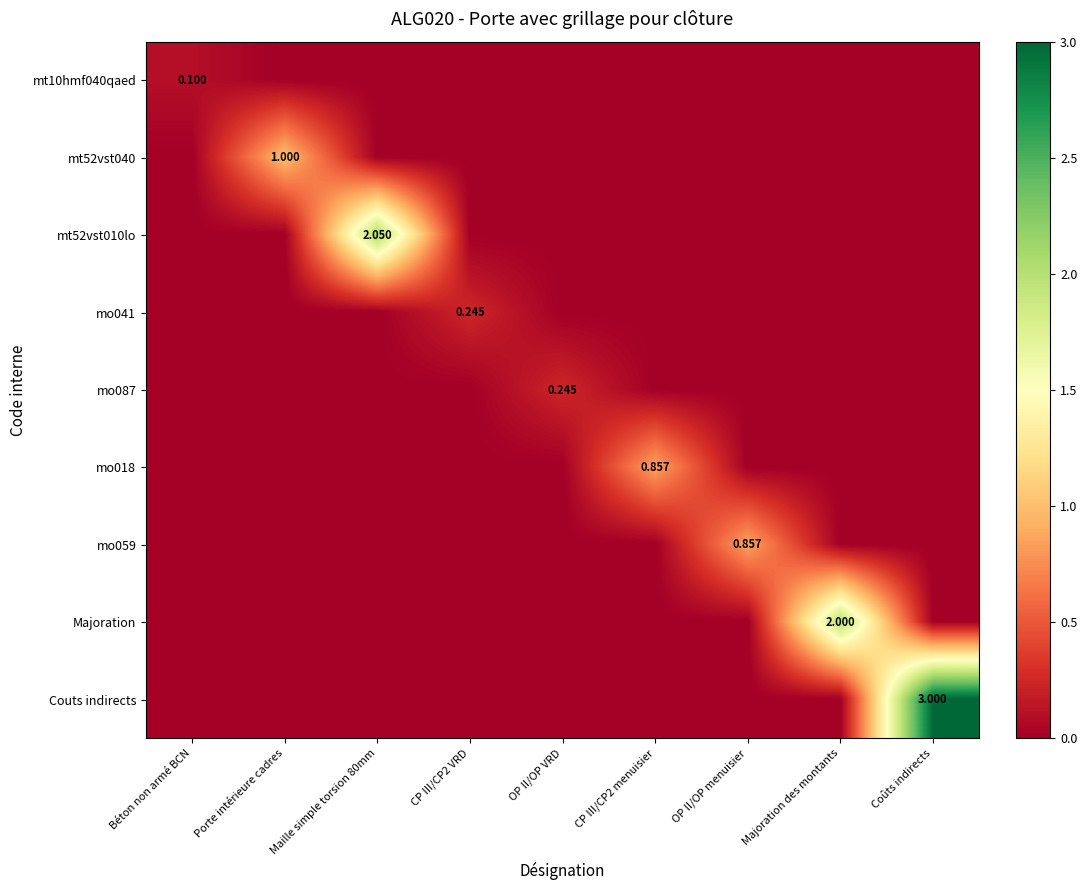

Is the value of Couts indirects at Maille simple torsion 80mm greater than the value of mt52vst010lo at Maille simple torsion 80mm?

No